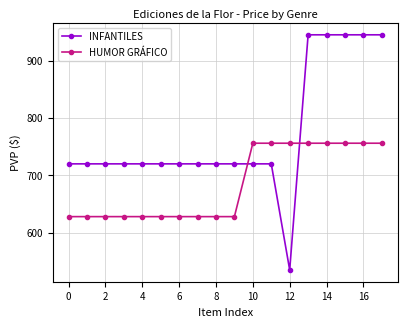

How many values in the HUMOR GRÁFICO series exceed 628?

8